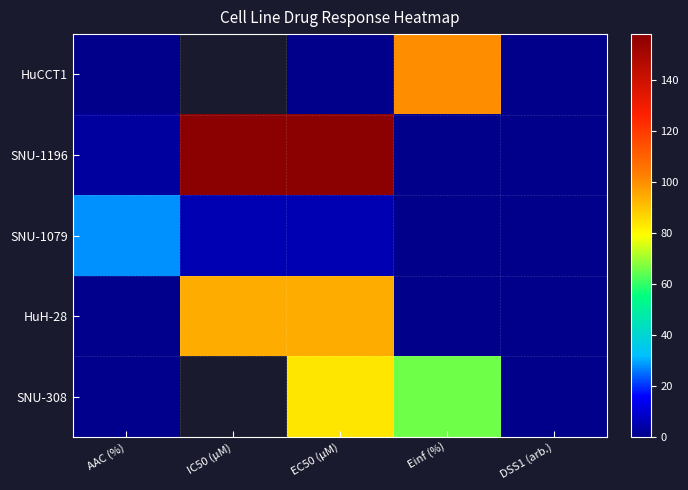

How many data points in SNU-1079 are above 5?

3